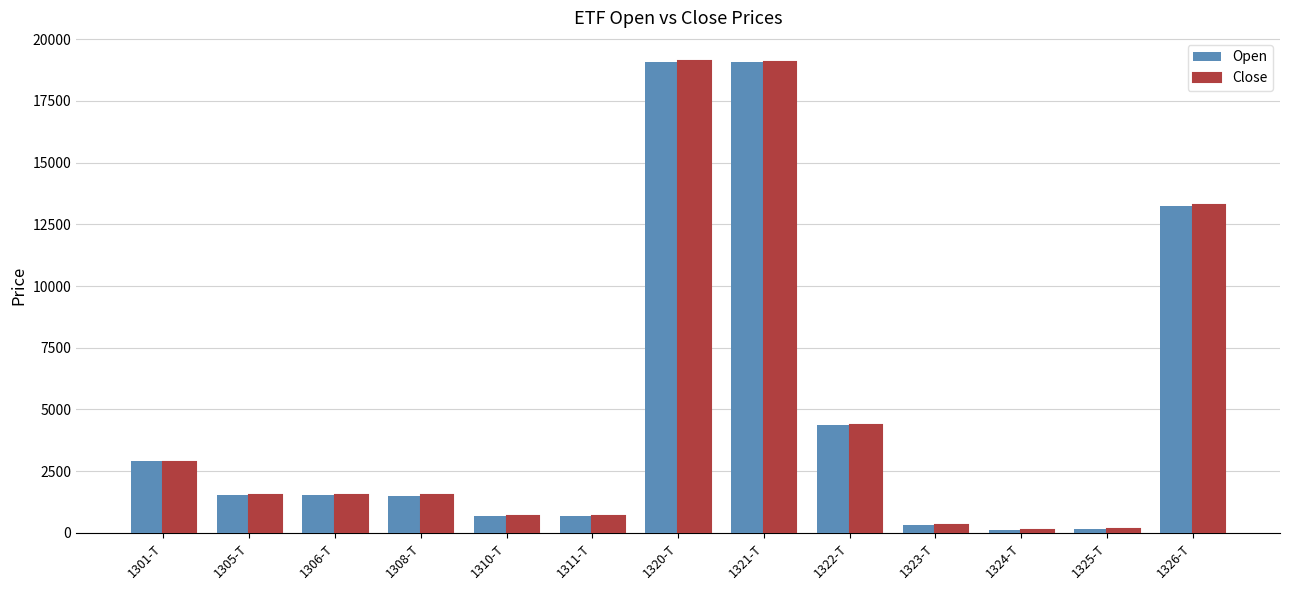

How many bars are there in each group?

2